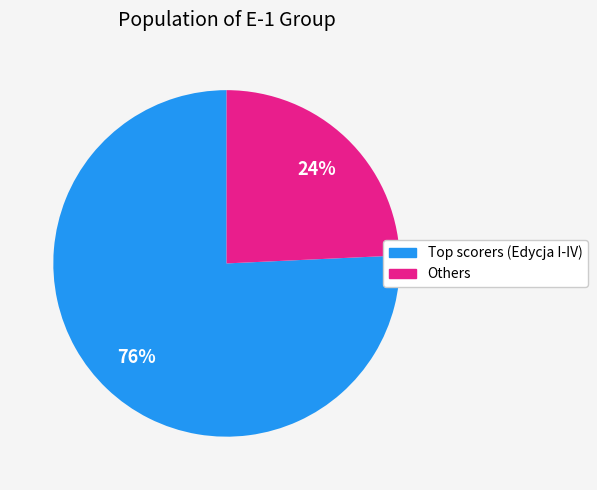

To the nearest percent, what is the average slice percentage?

50%